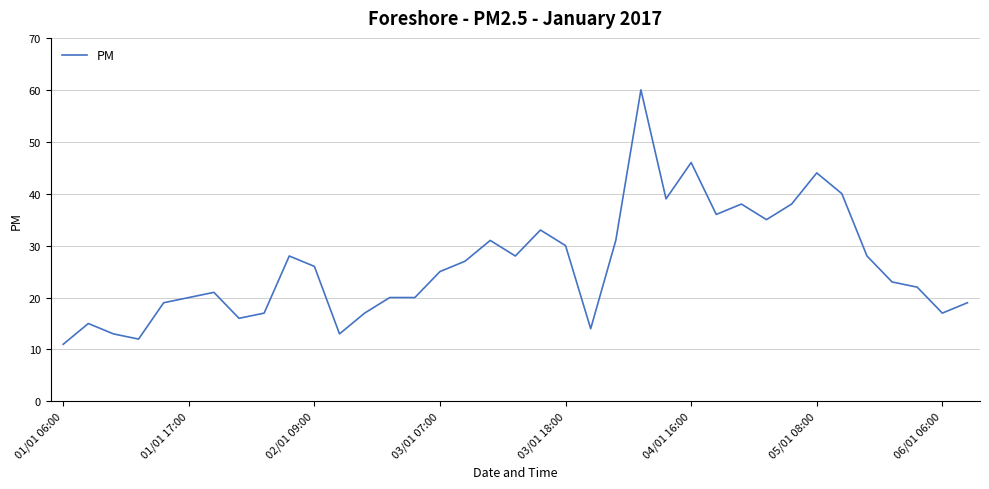

What is the greatest value displayed?

60